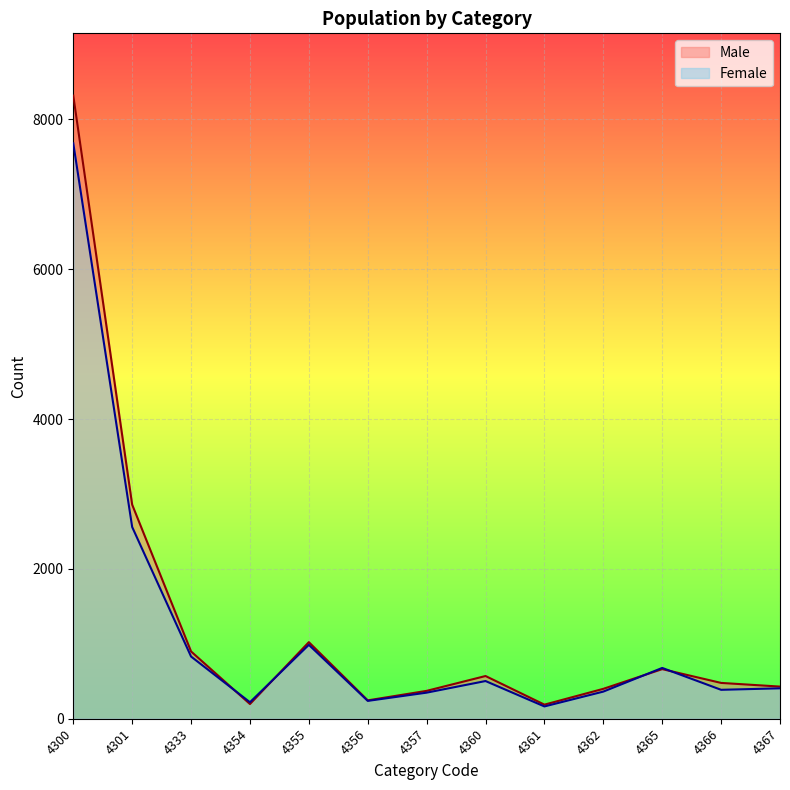

At how many categories does at least one series exceed 8300?

1